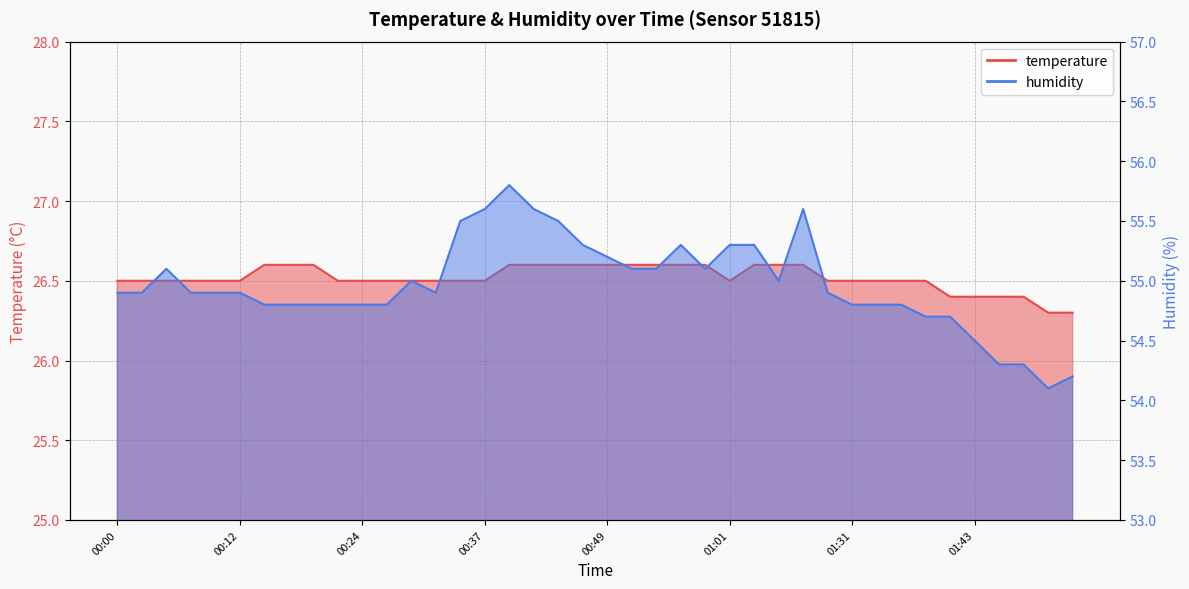

What is the difference between the second highest and minimum values in the humidity series?

1.5